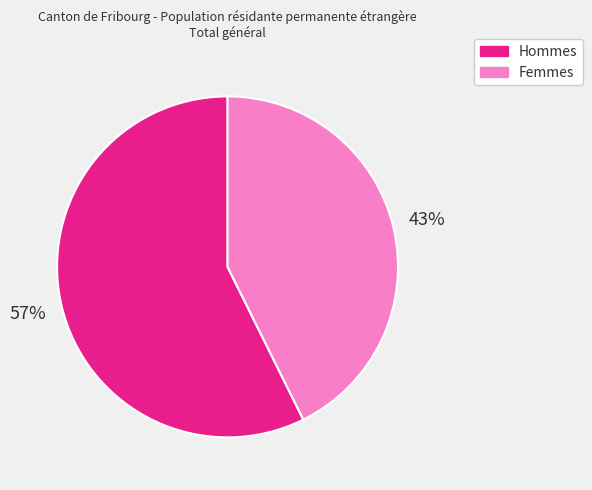

Between Femmes and Hommes, which is larger?

Hommes